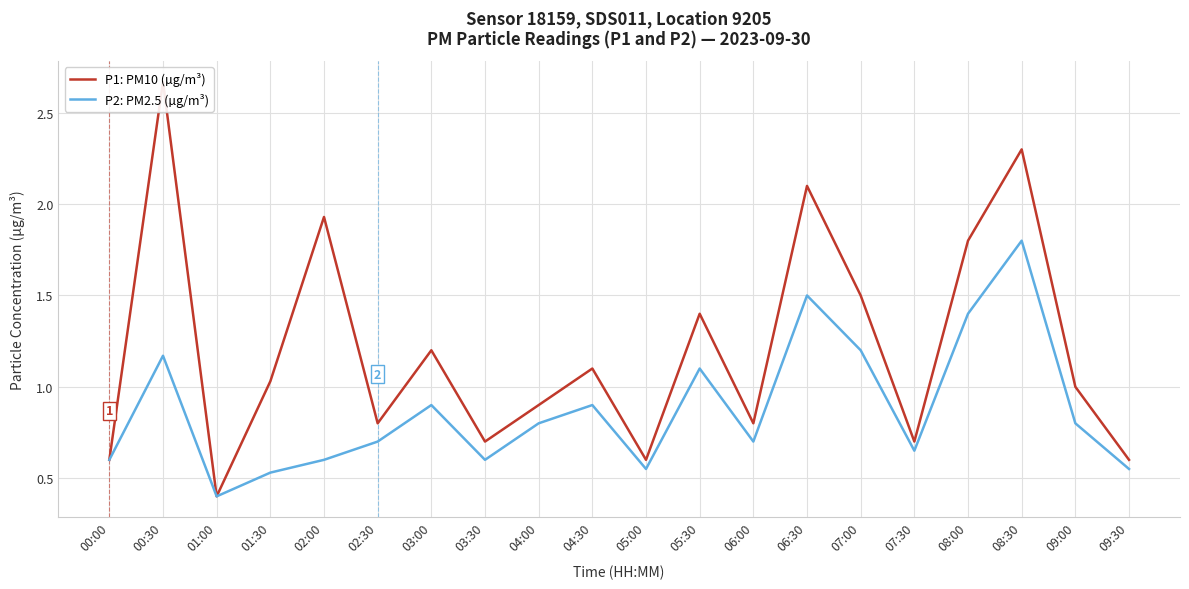

Which series changed the most between 01:00 and 01:30?

P1: PM10 (µg/m³)